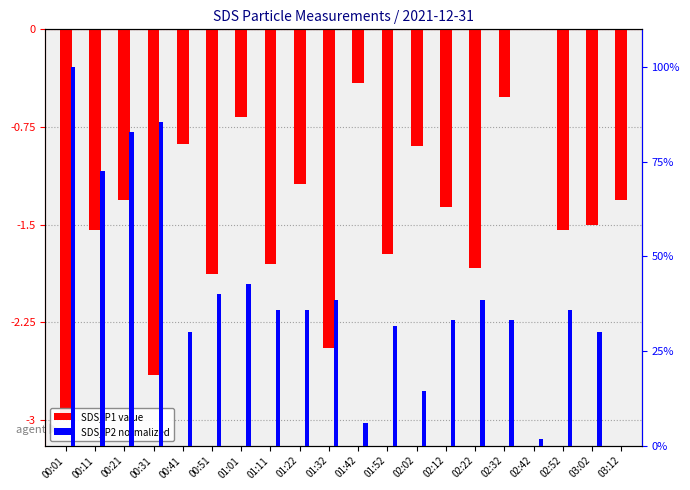

True or false: SDS_P2 (percentile-norm) has a value of 35.9 at 01:22.

True